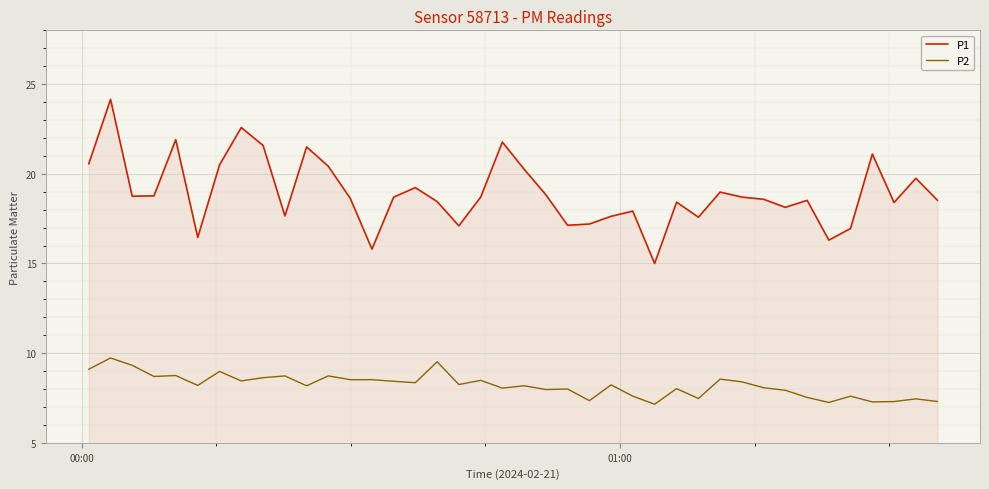

True or false: P1 and P2 intersect in this chart.

False